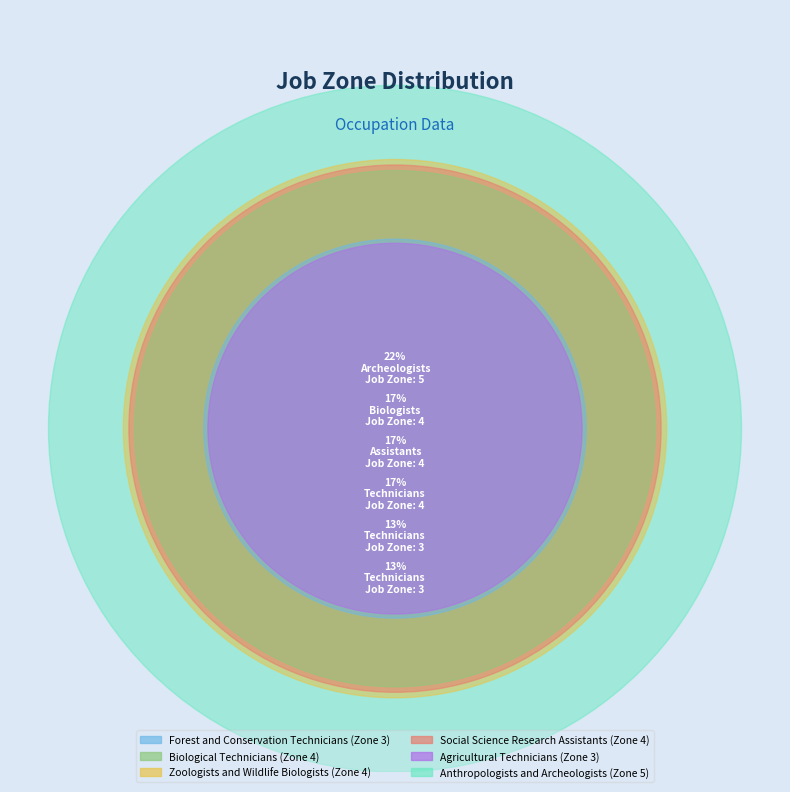

Which category has the smallest portion of the pie?

Forest and Conservation Technicians